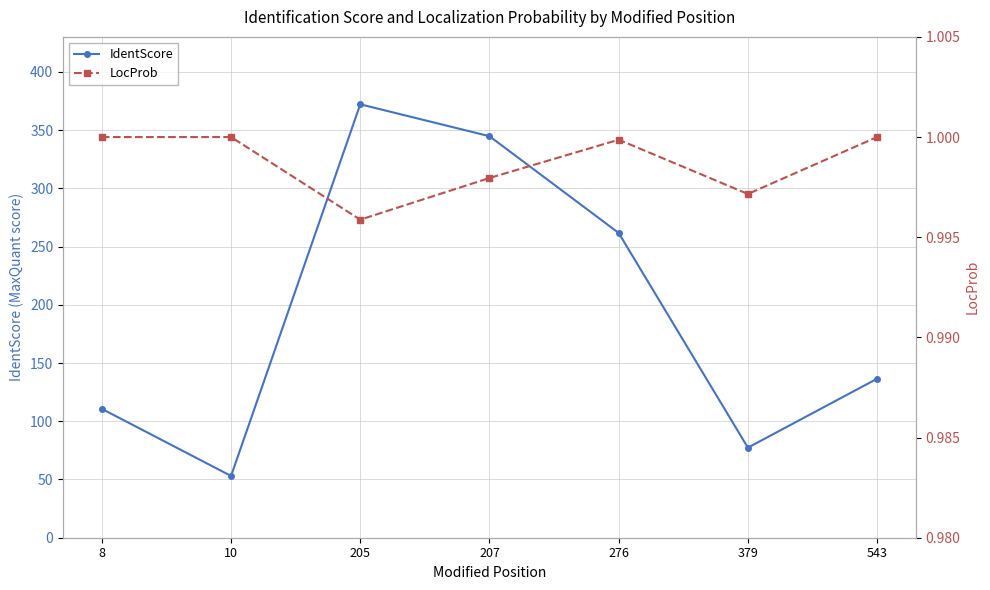

At which label is IdentScore closest to 212?

276